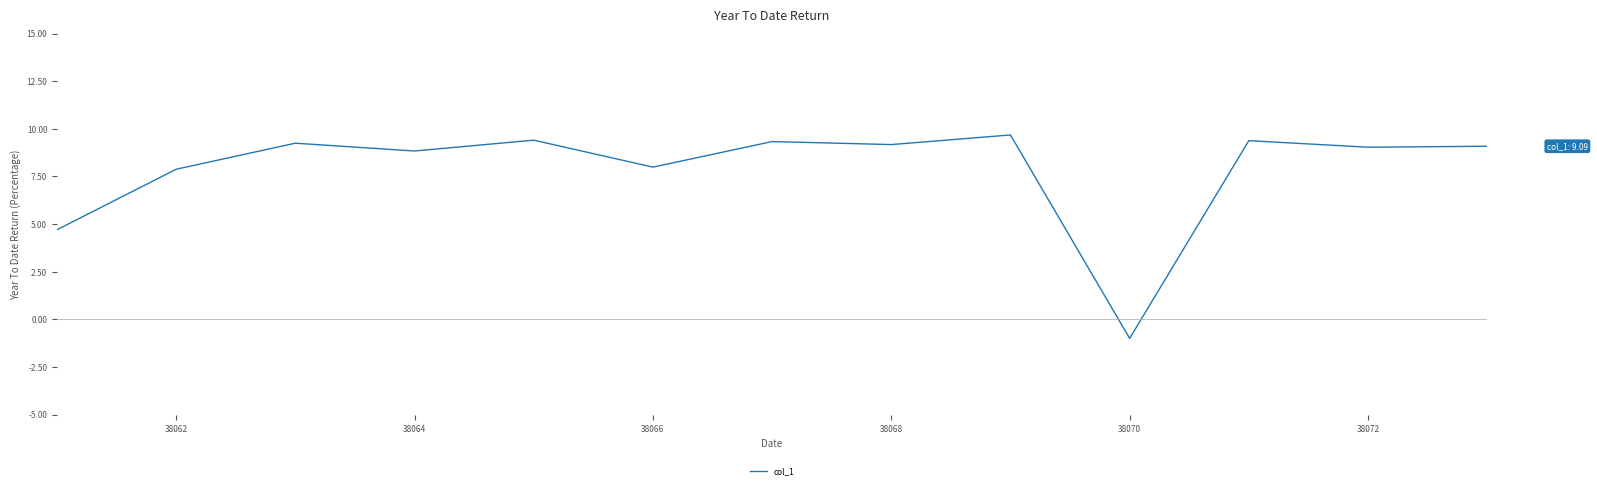

What is the difference between the maximum and minimum values?

10.7